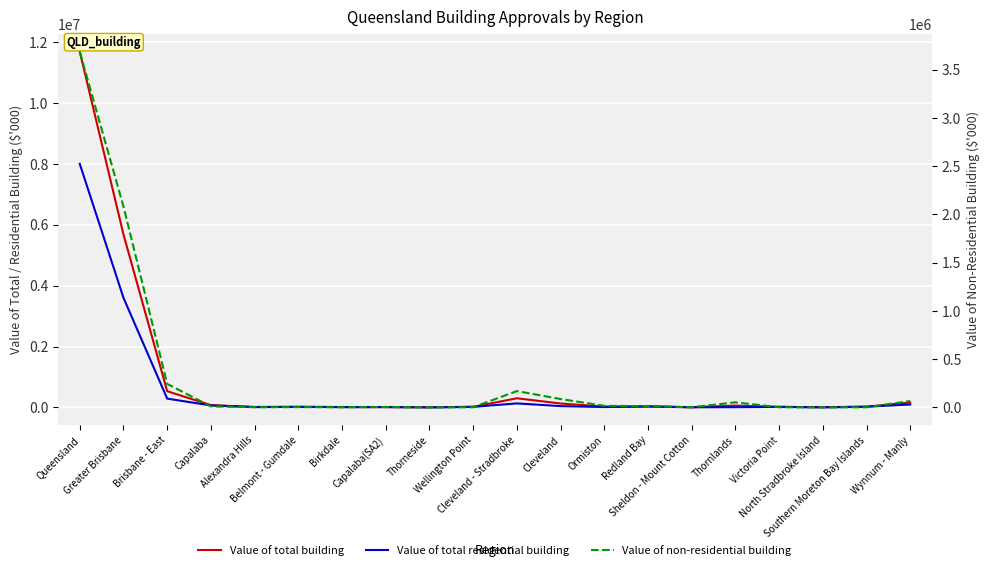

List the series in order of their overall mean, highest first.

Value of total building, Value of total residential building, Value of non-residential building